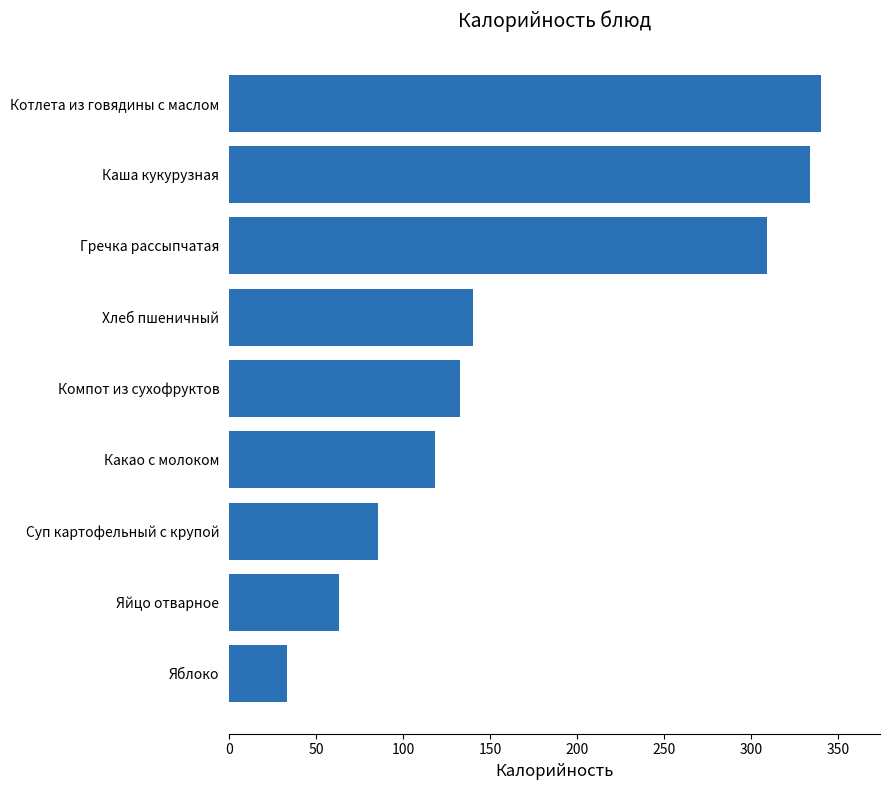

What is the change in value from Яблоко to Хлеб пшеничный?

+107.0